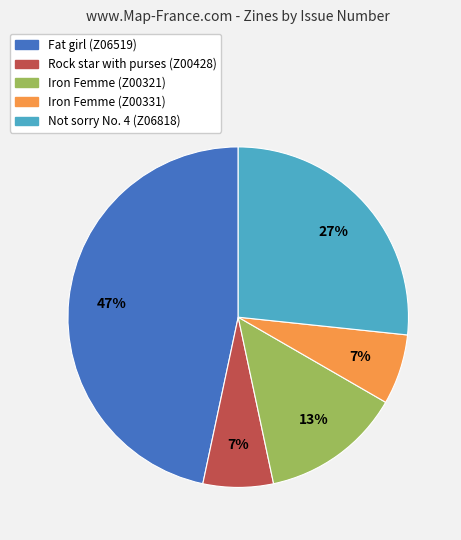

To the nearest percent, what is the average slice percentage?

20%